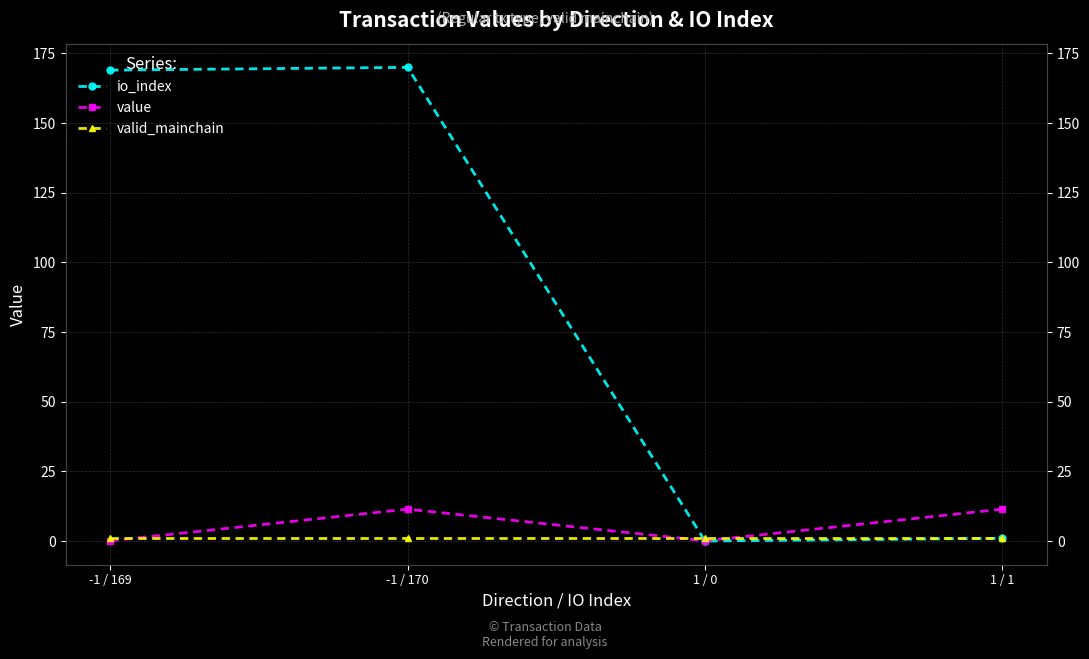

How many intersections are there between io_index and valid_mainchain?

1